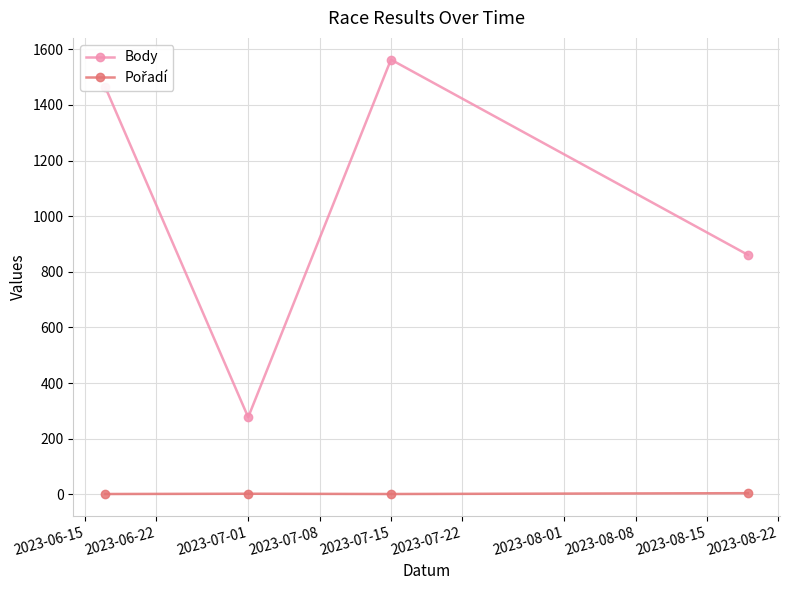

How many interior local valleys does the Body series have?

1